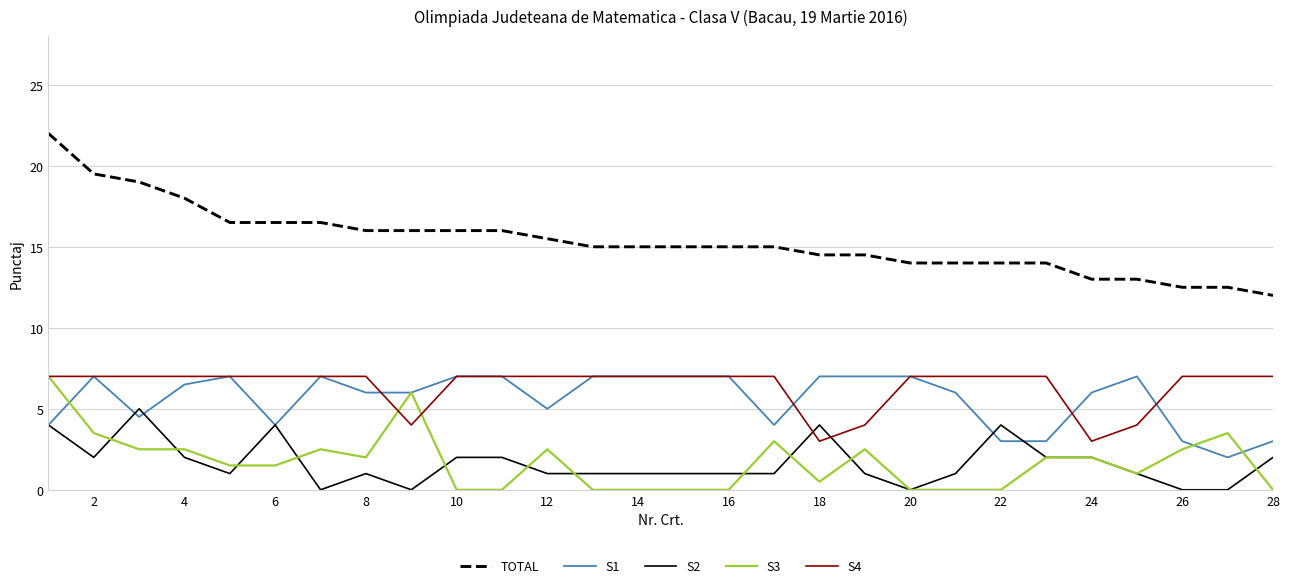

Which series has the largest total across all categories?

TOTAL